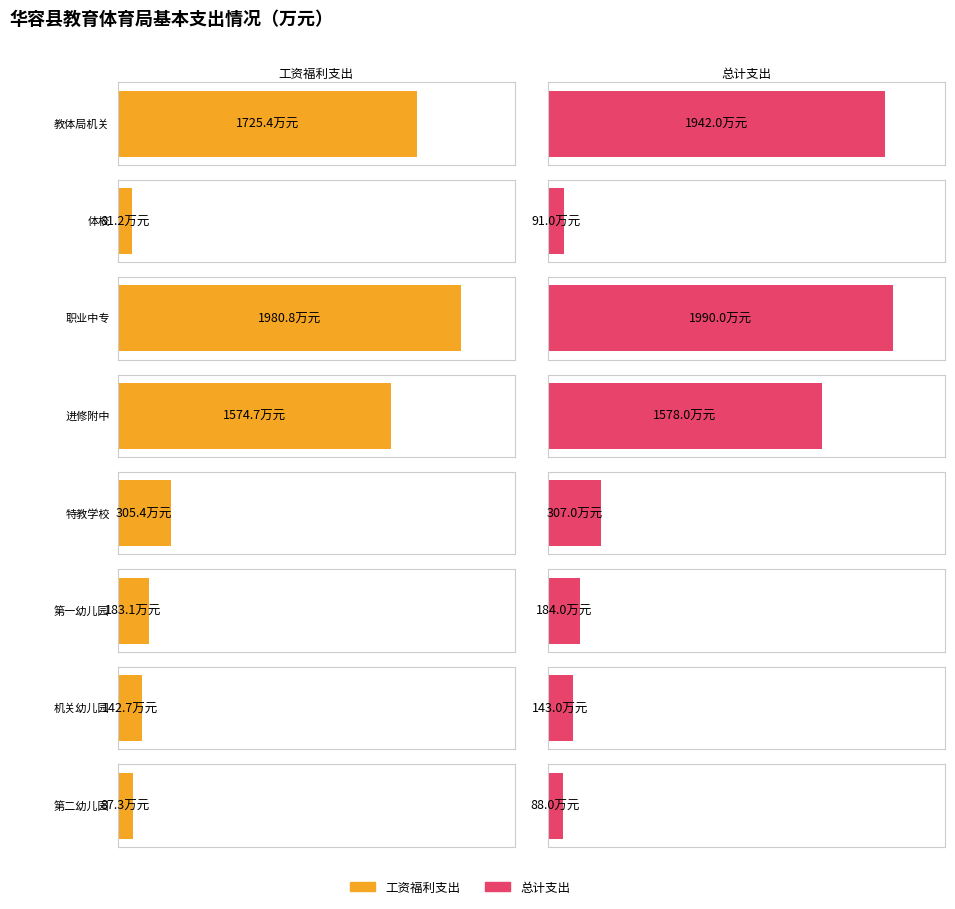

What is the difference between the maximum and second lowest values in the 工资福利支出 series?

1893.5